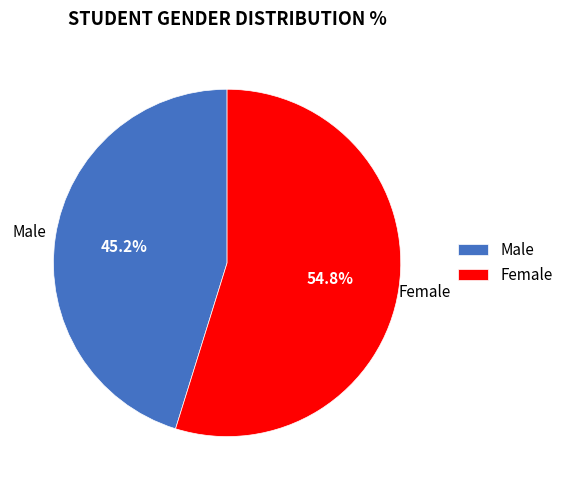

What is the largest slice in the pie chart?

Female